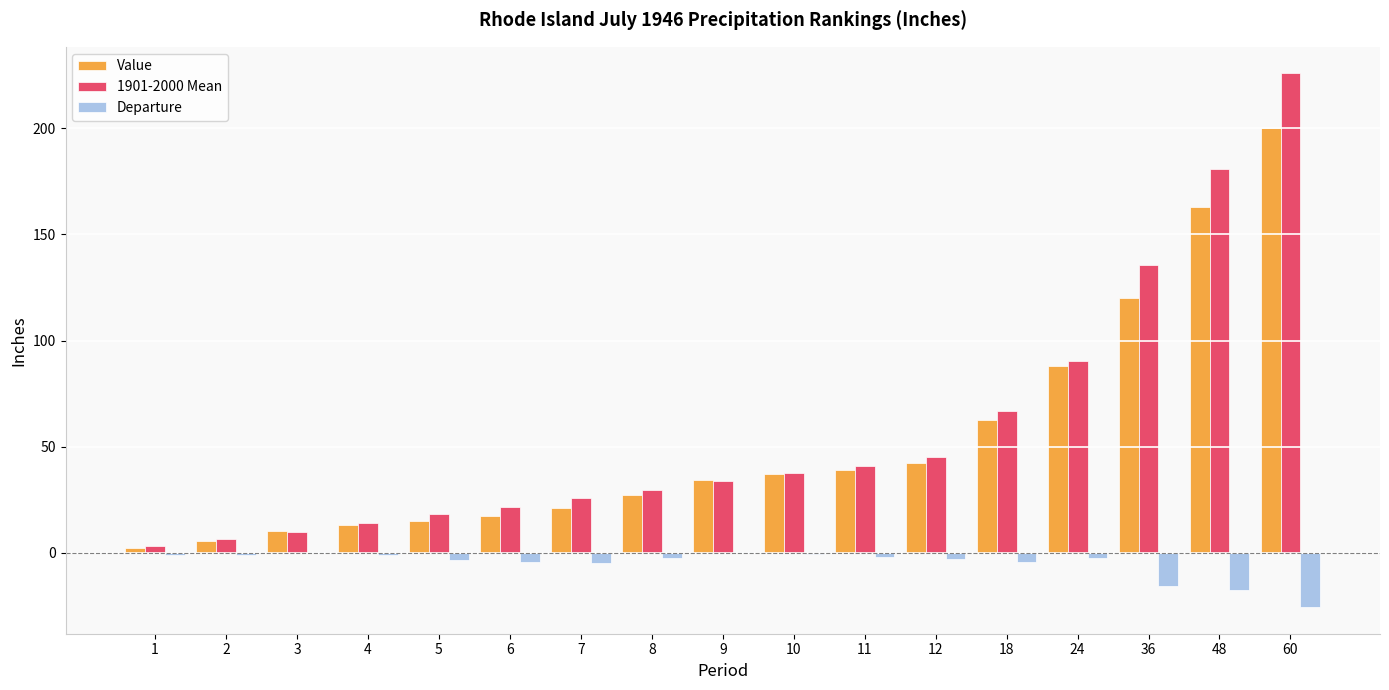

What are all the series names shown in the legend?

Value, 1901-2000 Mean, Departure